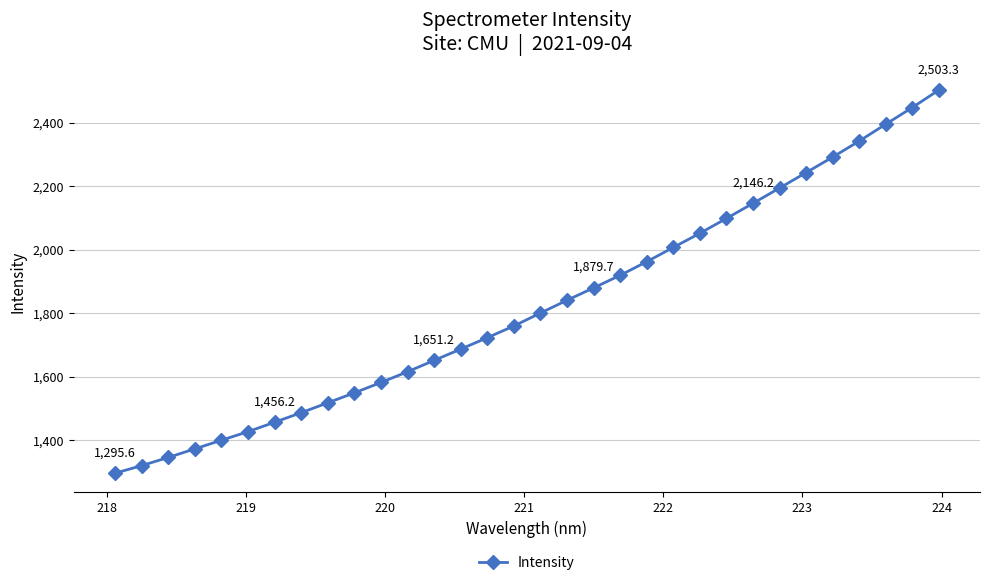

What is the value of the 9th point from the left?

1517.4